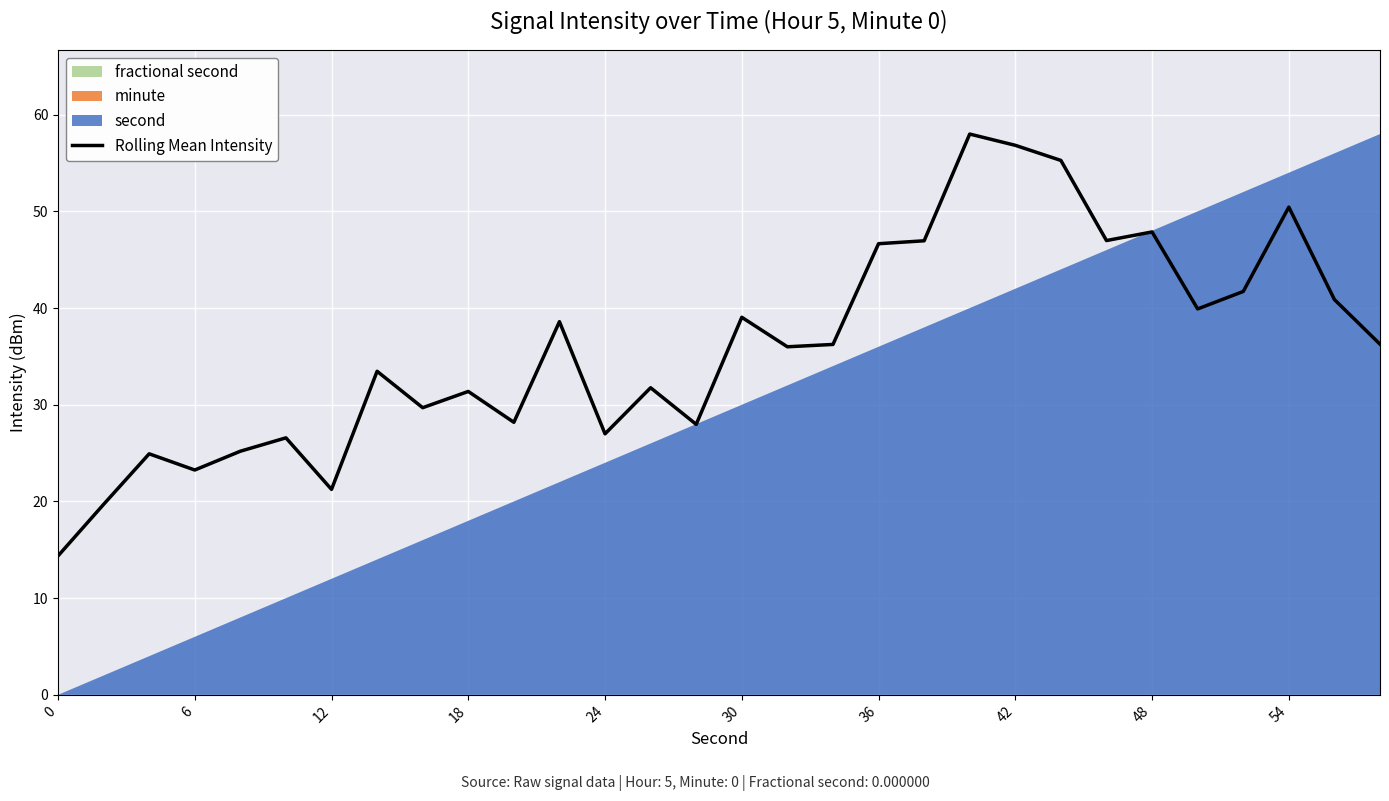

How many values are below 36?

15